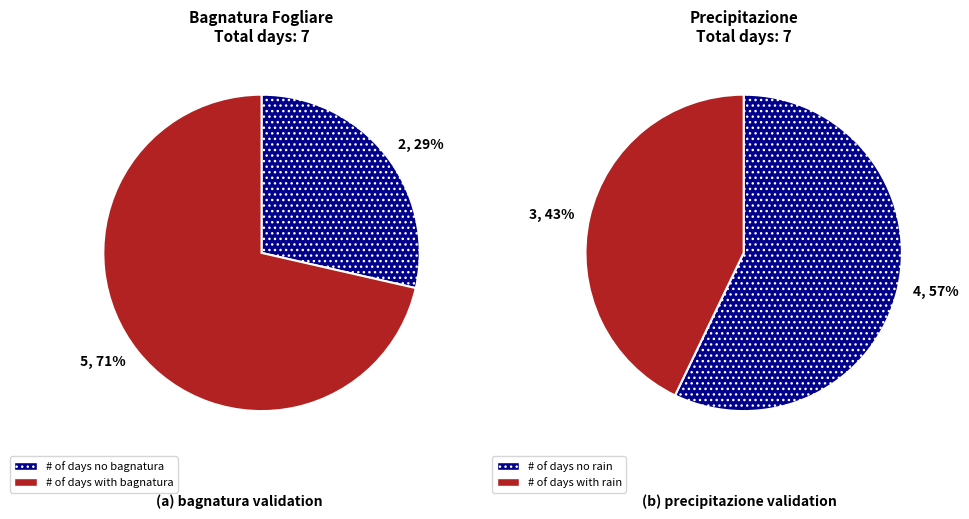

Which series has the largest range (max minus min)?

Bagnatura fogliare Max